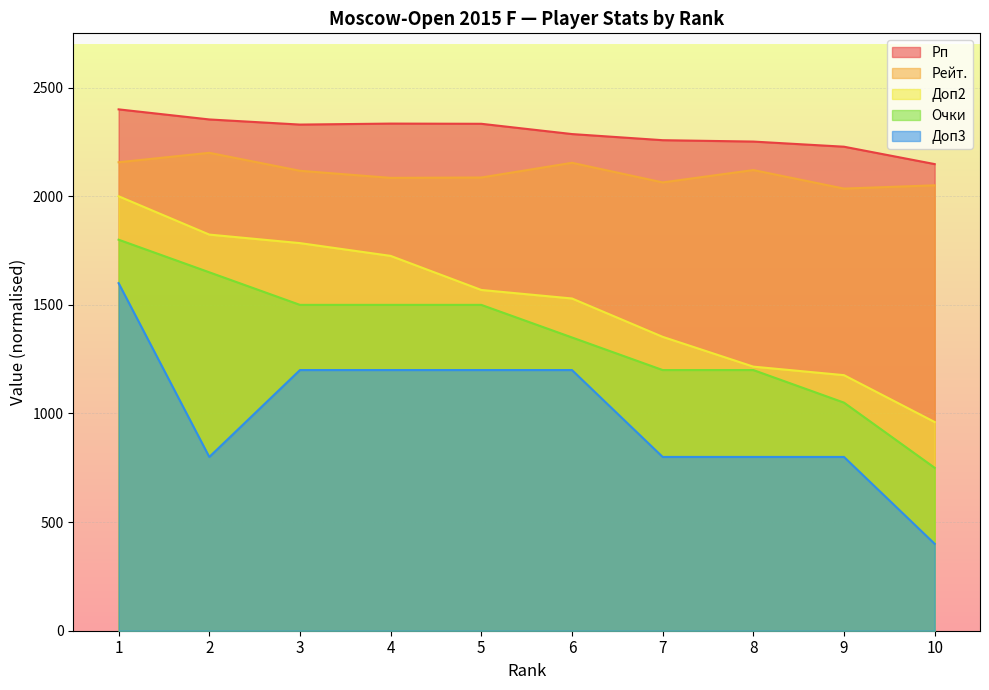

The Доп3 series shows 1049.7 at 7. True or false?

False